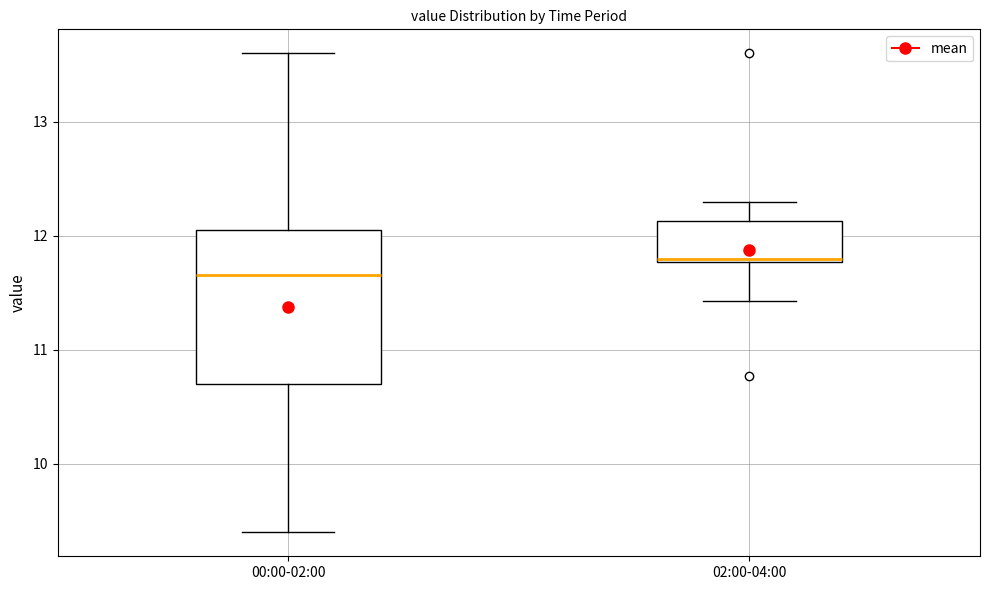

Reading left to right, read every box against the y-axis: the position of its median line, the range the box covers, and the ends of its whiskers. The values are not printed on the chart, so give them approximately, as read against the axis.

00:00-02:00: median 11.7, box 10.7 to 12.1, whiskers 9.4 to 13.6
02:00-04:00: median 11.8 (just above the box's lower edge), box 11.8 to 12.1, whiskers 11.4 to 12.3